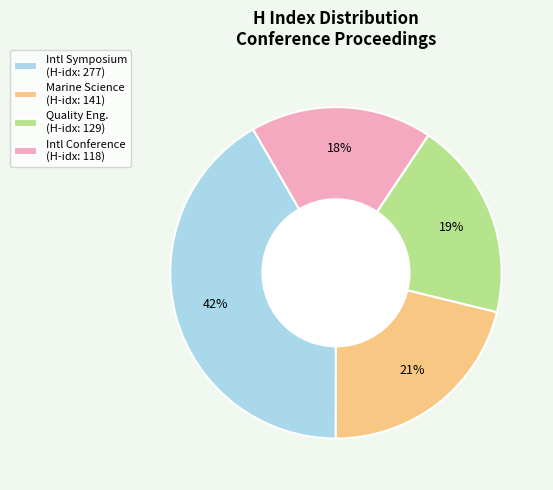

Which category has the biggest portion of the pie?

Intl Symposium (H-idx: 277)